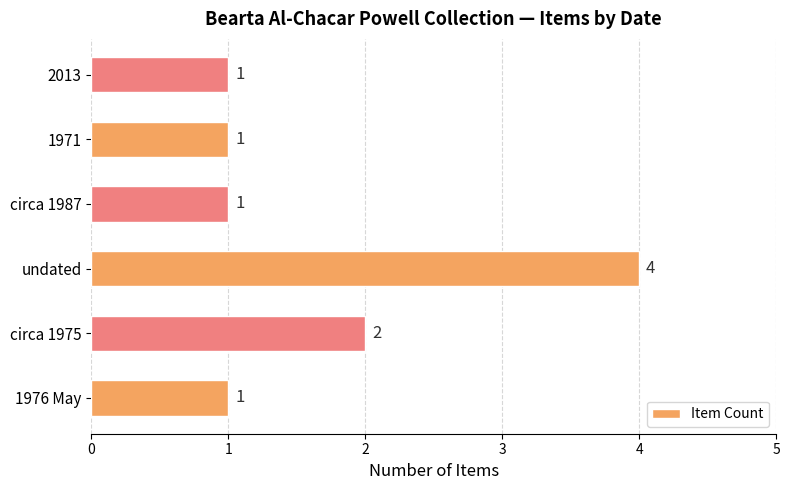

What is the change in value from undated to 2013?

-3